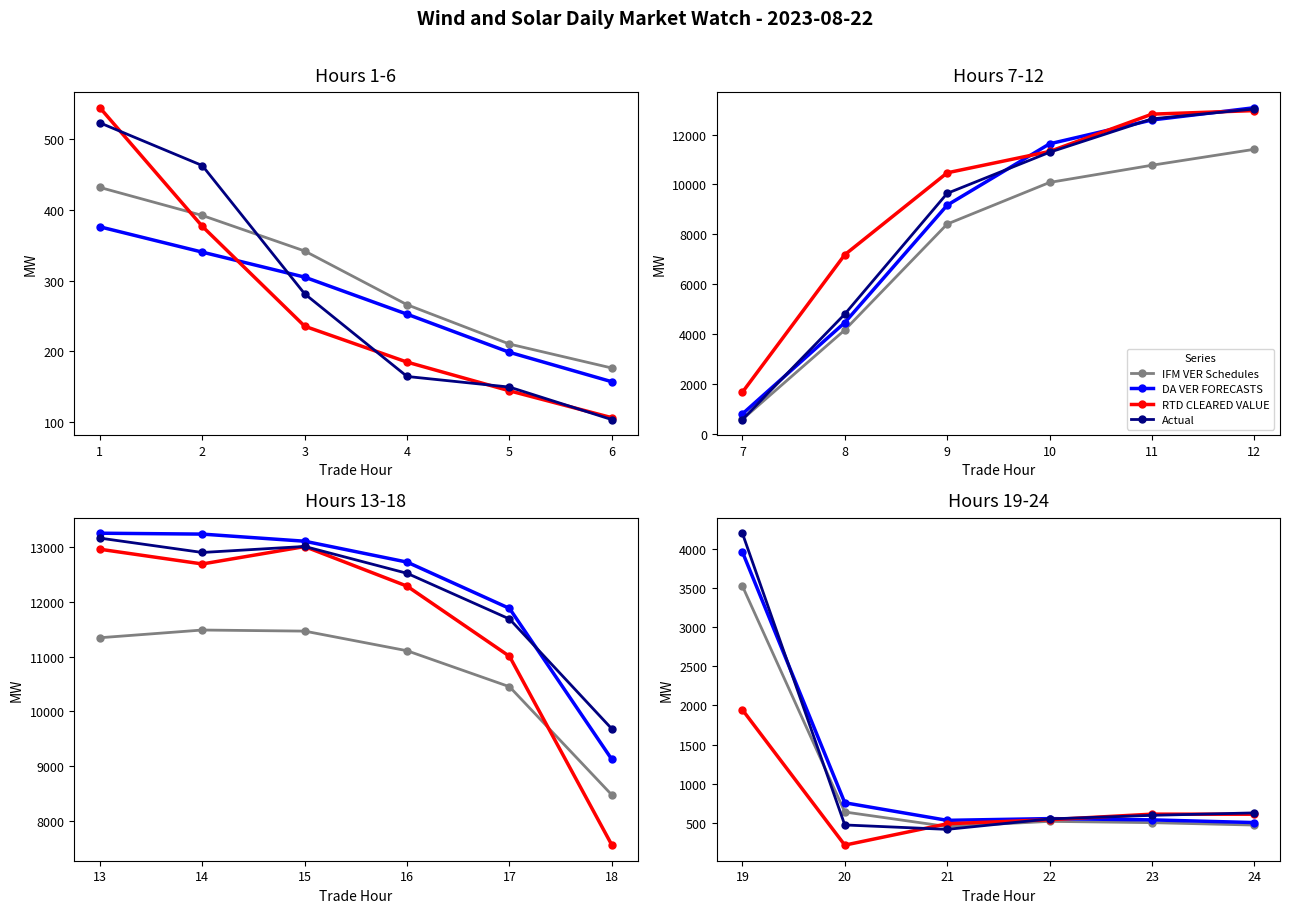

Which series ends up on top after the final intersection of IFM VER Schedules and Actual?

Actual